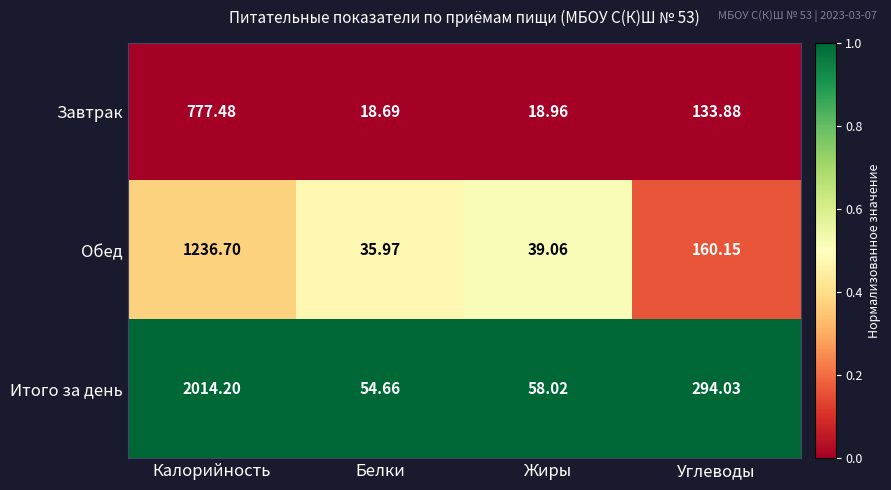

At Углеводы, list the series in order from largest to smallest.

Итого за день, Обед, Завтрак